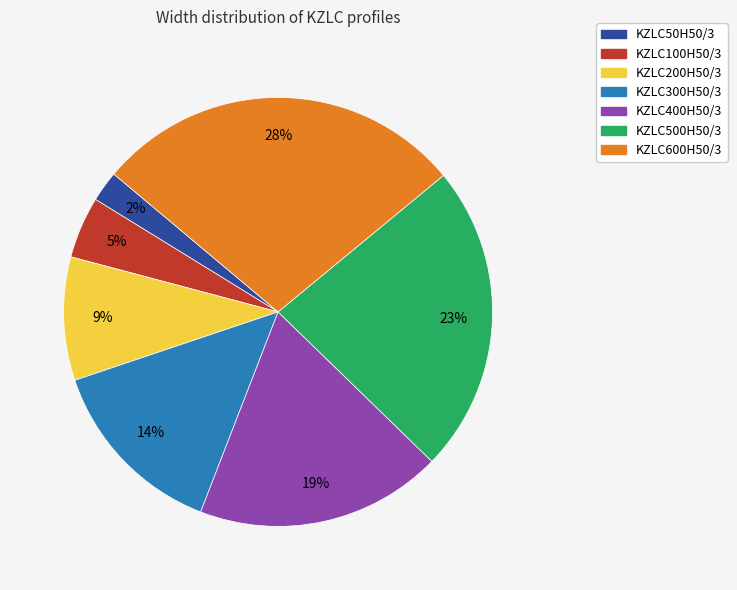

What percentage is the KZLC400H50/3 slice, to the nearest percent?

19%